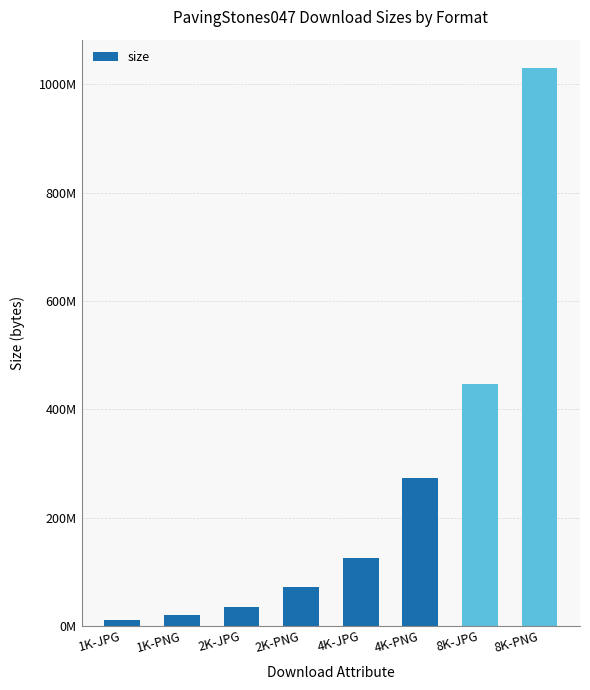

What is the difference between the values at 2K-PNG and 4K-JPG?

54538174